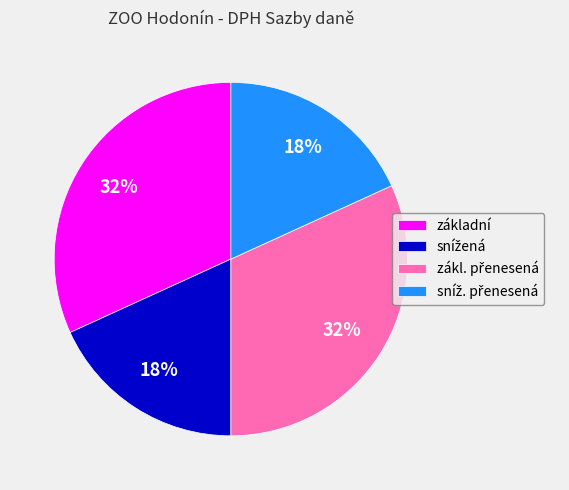

What percentage is the základní slice, to the nearest percent?

32%